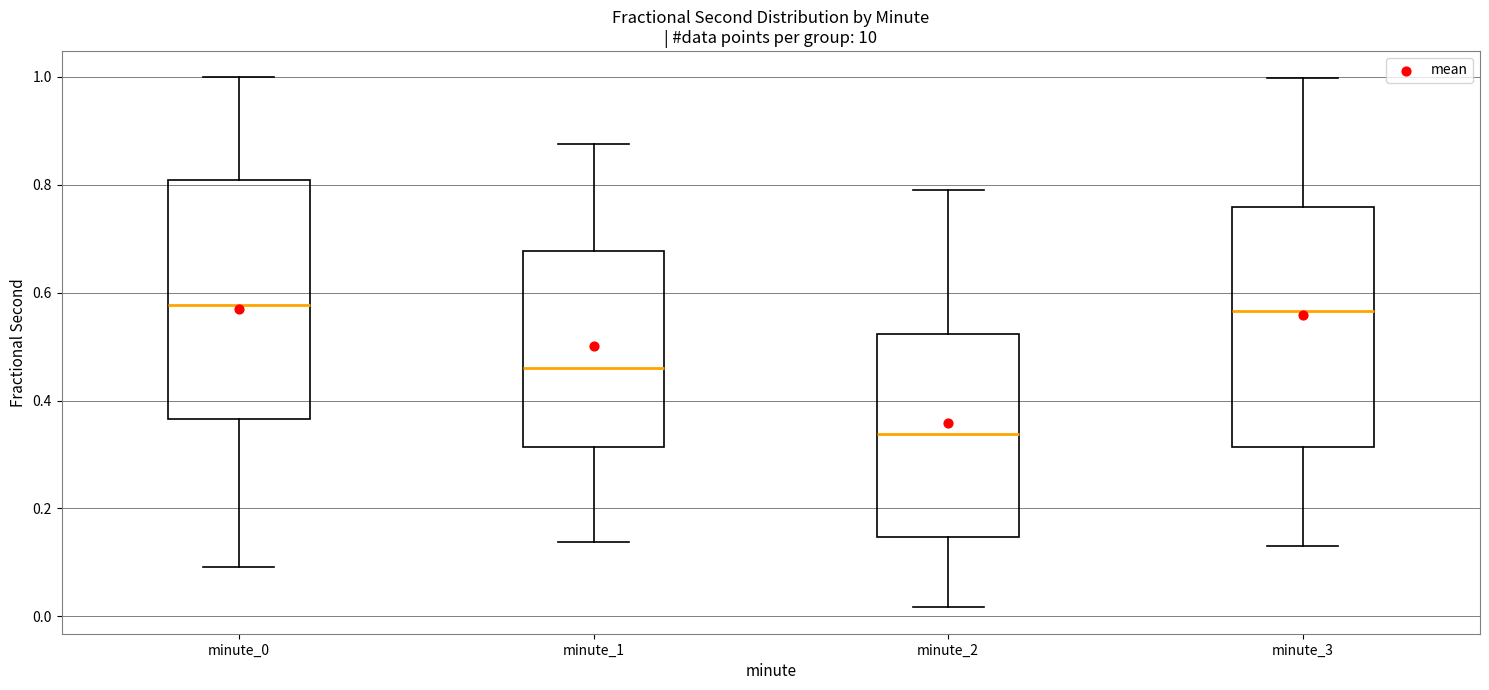

Reading left to right, read every box against the y-axis: the position of its median line, the range the box covers, and the ends of its whiskers. The values are not printed on the chart, so give them approximately, as read against the axis.

minute_0: median 0.58, box 0.36 to 0.80, whiskers 0.10 to 1.00
minute_1: median 0.46, box 0.32 to 0.68, whiskers 0.14 to 0.88
minute_2: median 0.34, box 0.14 to 0.52, whiskers 0.02 to 0.78
minute_3: median 0.56, box 0.32 to 0.76, whiskers 0.12 to 1.00